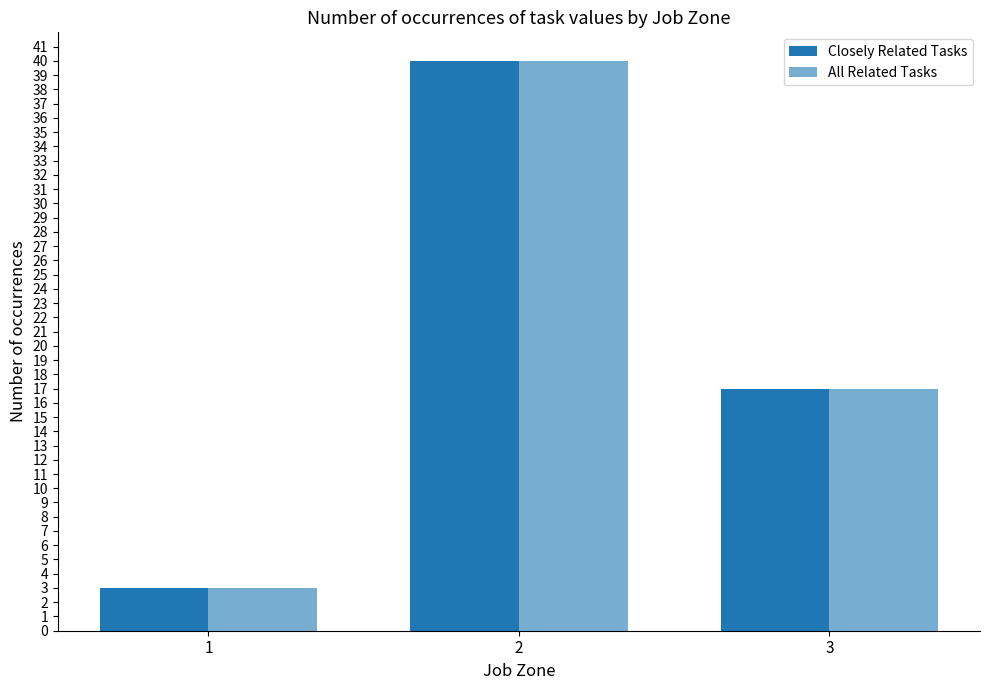

Count the number of data series in this chart.

2